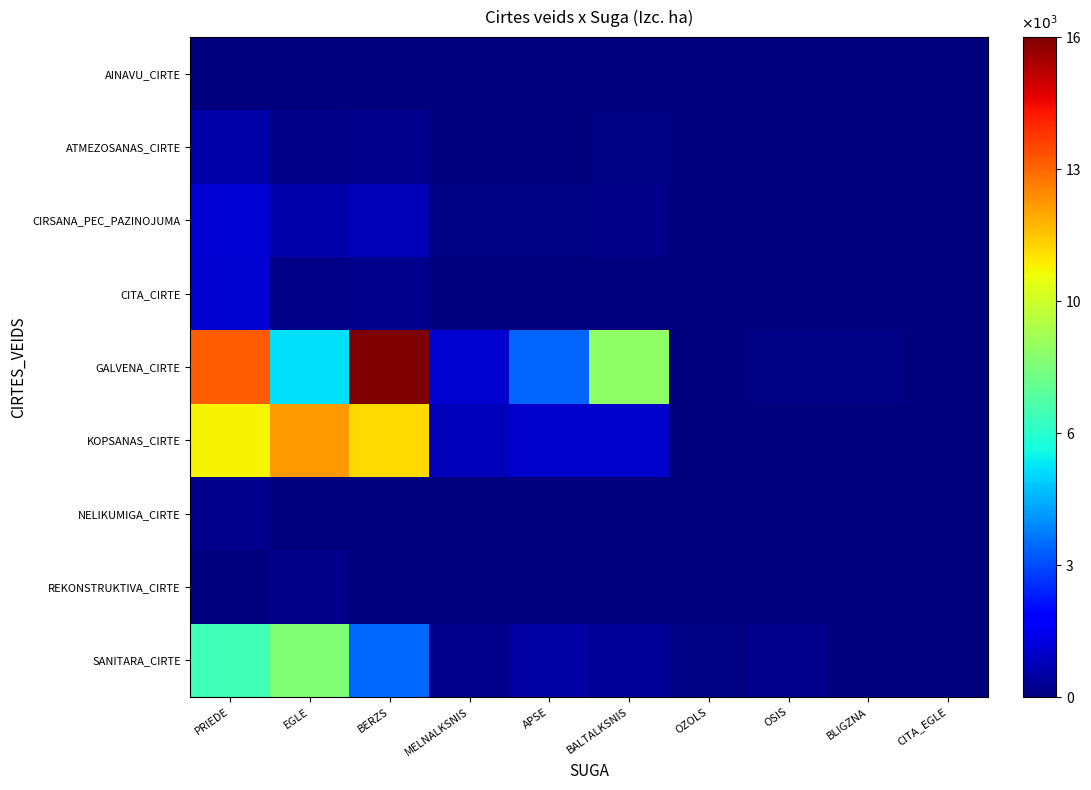

Reading left to right, transcribe all the data shown in this chart.

AINAVU_CIRTE: PRIEDE=9.4	EGLE=9.4	BERZS=0.3	MELNALKSNIS=0.3	APSE=0.0	BALTALKSNIS=0.0	OZOLS=0.0	OSIS=3.5	BLIGZNA=0.0	CITA_EGLE=0.7
ATMEZOSANAS_CIRTE: PRIEDE=619.0	EGLE=187.8	BERZS=229.9	MELNALKSNIS=11.8	APSE=51.2	BALTALKSNIS=86.9	OZOLS=0.9	OSIS=1.7	BLIGZNA=1.3	CITA_EGLE=0.0
CIRSANA_PEC_PAZINOJUMA: PRIEDE=1227.8	EGLE=648.4	BERZS=811.5	MELNALKSNIS=64.0	APSE=72.8	BALTALKSNIS=154.1	OZOLS=8.5	OSIS=34.0	BLIGZNA=8.7	CITA_EGLE=0.0
CITA_CIRTE: PRIEDE=1151.9	EGLE=167.5	BERZS=209.8	MELNALKSNIS=40.4	APSE=37.8	BALTALKSNIS=52.2	OZOLS=1.2	OSIS=20.9	BLIGZNA=0.0	CITA_EGLE=0.3
GALVENA_CIRTE: PRIEDE=13120.9	EGLE=5570.8	BERZS=16179.5	MELNALKSNIS=1168.6	APSE=3662.1	BALTALKSNIS=8482.8	OZOLS=33.3	OSIS=92.7	BLIGZNA=85.0	CITA_EGLE=6.6
KOPSANAS_CIRTE: PRIEDE=10500.0	EGLE=12053.7	BERZS=10993.4	MELNALKSNIS=871.8	APSE=1130.7	BALTALKSNIS=1117.9	OZOLS=48.0	OSIS=44.5	BLIGZNA=9.2	CITA_EGLE=8.9
NELIKUMIGA_CIRTE: PRIEDE=205.2	EGLE=19.0	BERZS=20.0	MELNALKSNIS=6.7	APSE=4.7	BALTALKSNIS=7.0	OZOLS=0.3	OSIS=0.3	BLIGZNA=0.0	CITA_EGLE=0.0
REKONSTRUKTIVA_CIRTE: PRIEDE=32.0	EGLE=148.5	BERZS=27.1	MELNALKSNIS=0.0	APSE=3.7	BALTALKSNIS=0.0	OZOLS=0.4	OSIS=0.0	BLIGZNA=0.0	CITA_EGLE=0.0
SANITARA_CIRTE: PRIEDE=6896.3	EGLE=8158.7	BERZS=3680.3	MELNALKSNIS=211.6	APSE=517.1	BALTALKSNIS=335.1	OZOLS=64.4	OSIS=191.6	BLIGZNA=4.1	CITA_EGLE=11.9